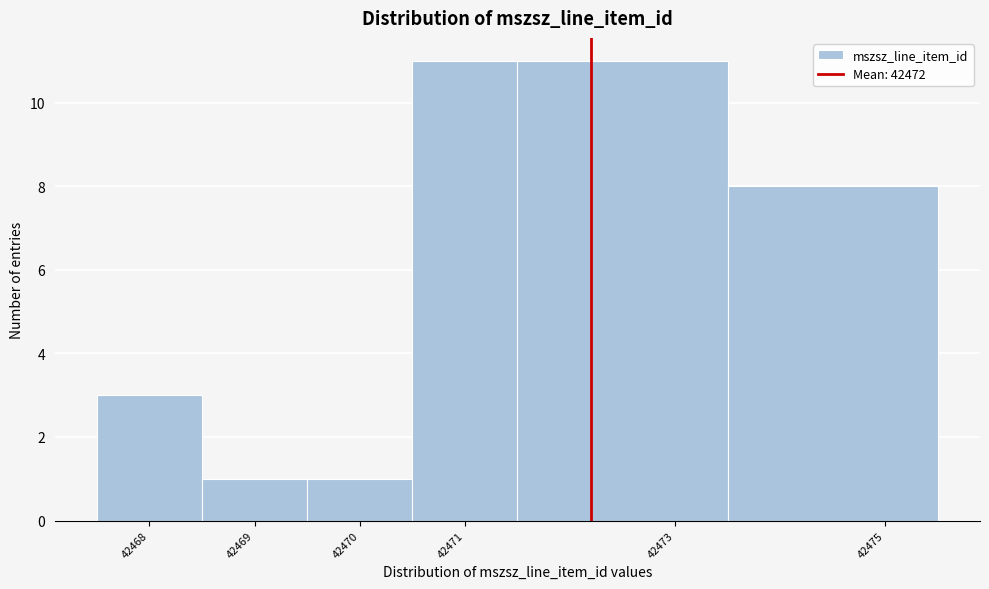

Reading left to right, transcribe this chart: for each bar, give the range it covers on the x-axis and its height. The values are not printed on the chart, so give them approximately, as read against the axis.

42467.5 to 42468.5: 3
42468.5 to 42469.5: 1
42469.5 to 42470.5: 1
42470.5 to 42471.5: 11
42471.5 to 42473.5: 11
42473.5 to 42475.5: 8